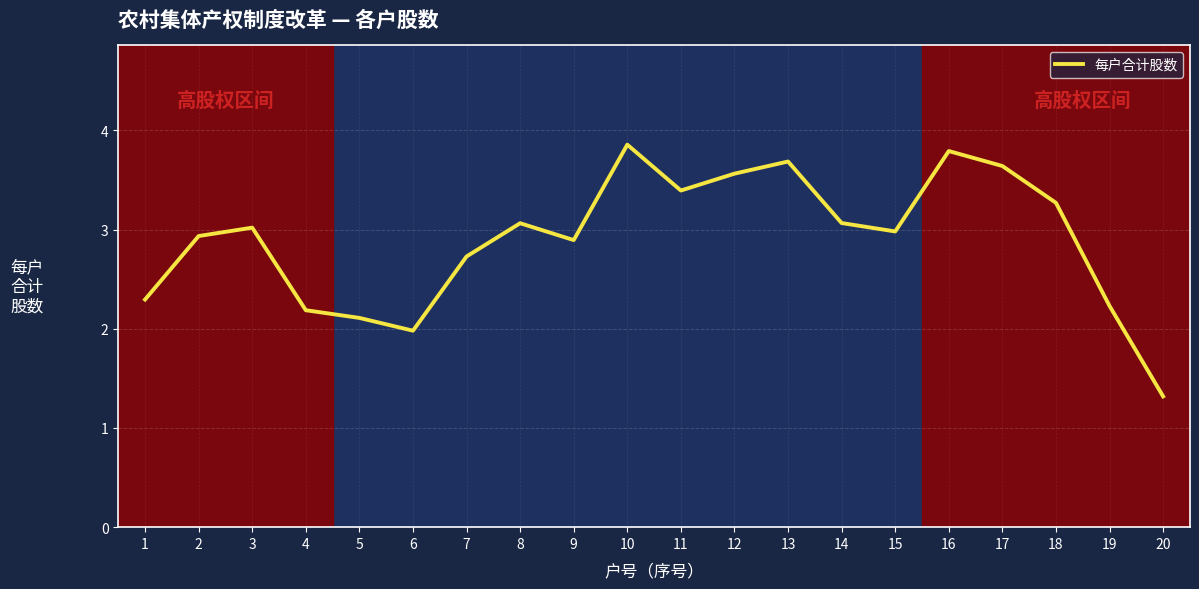

What is the approximate value at 9?

2.9